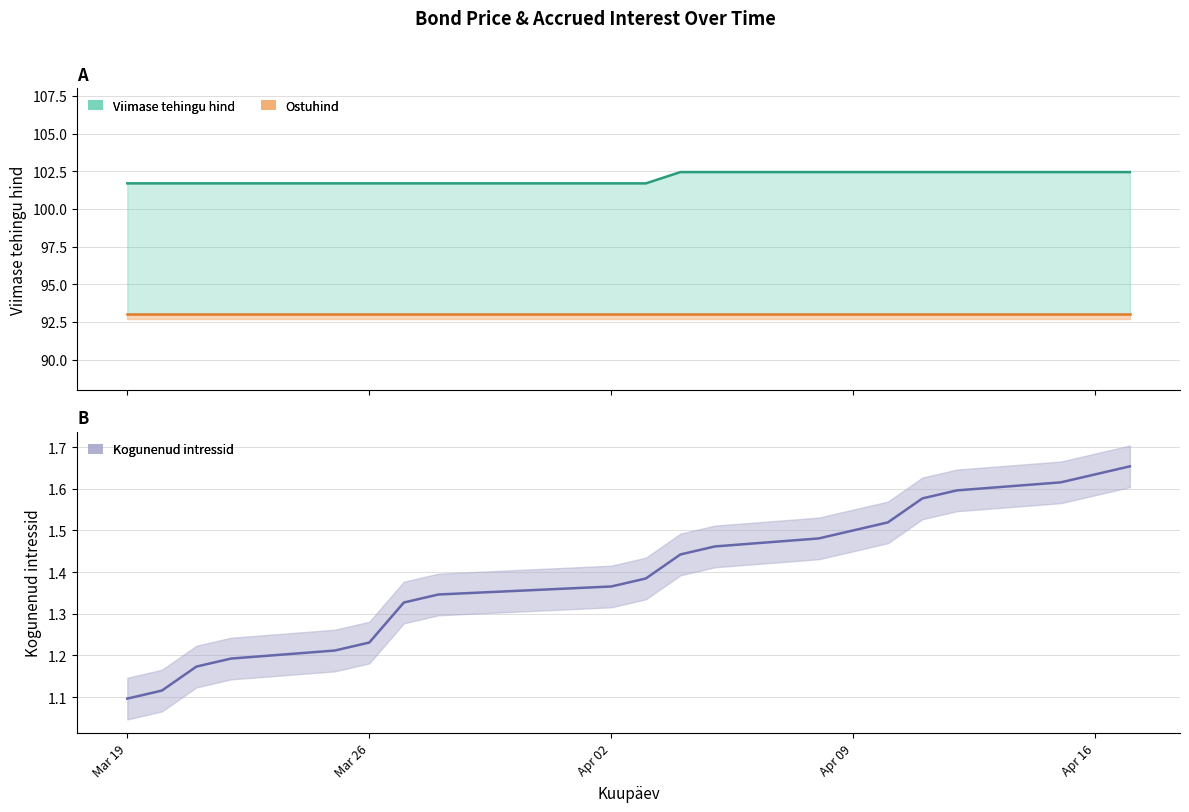

At which category is the sum across all series the highest?

2024-04-17